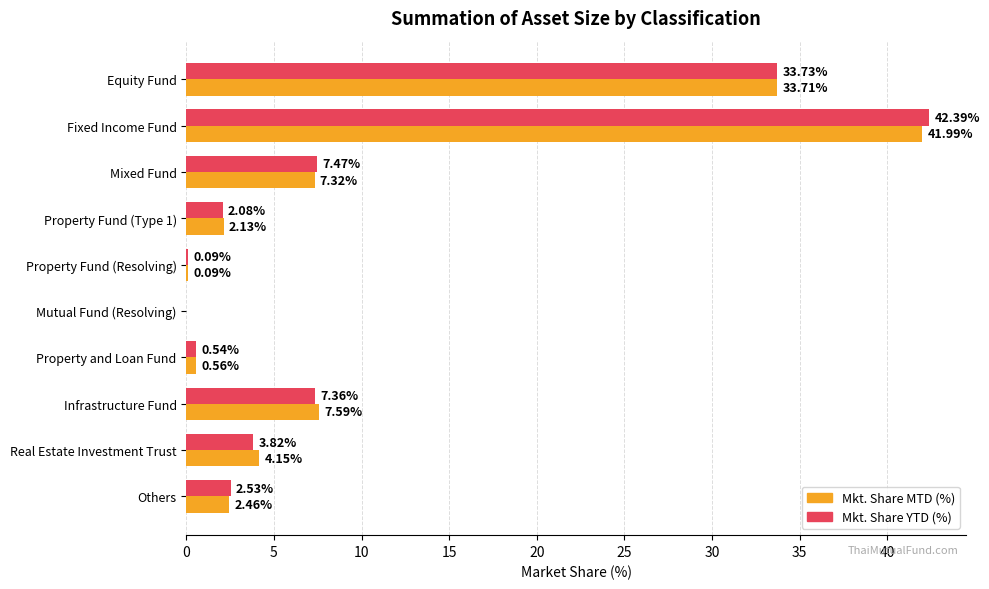

What are all the series names shown in the legend?

Mkt. Share MTD (%), Mkt. Share YTD (%)